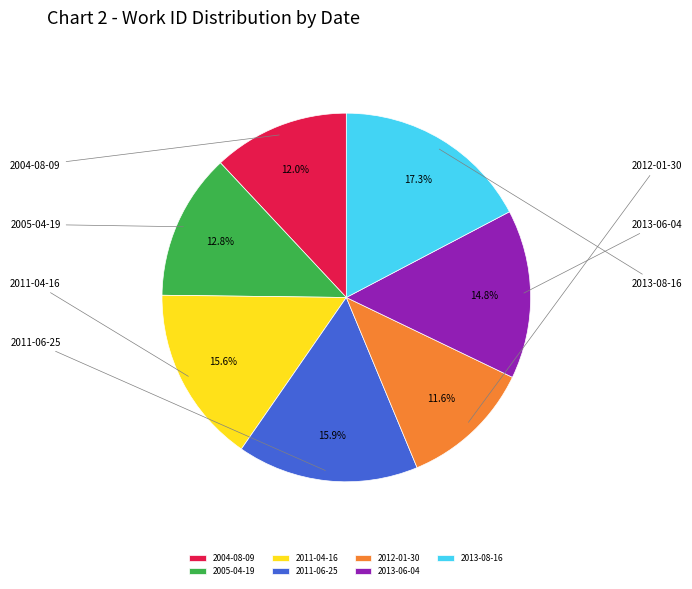

Is it true that 2011-04-16 is 16% of the pie?

True